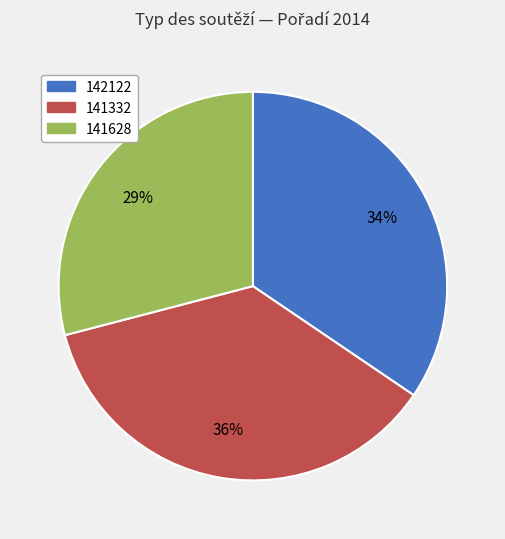

Rank the categories by value from highest to lowest.

141332, 142122, 141628